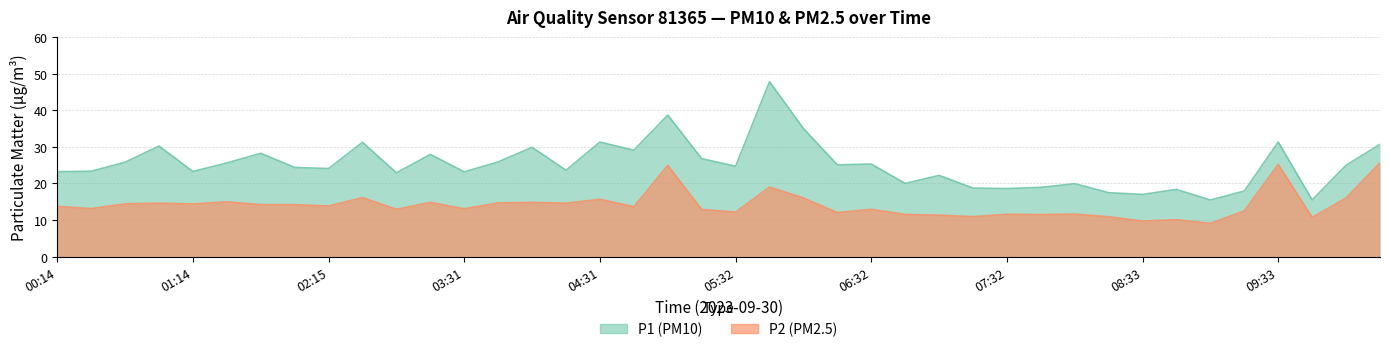

What is the value of the P2 (PM2.5) point at the 31st from the left?

11.6